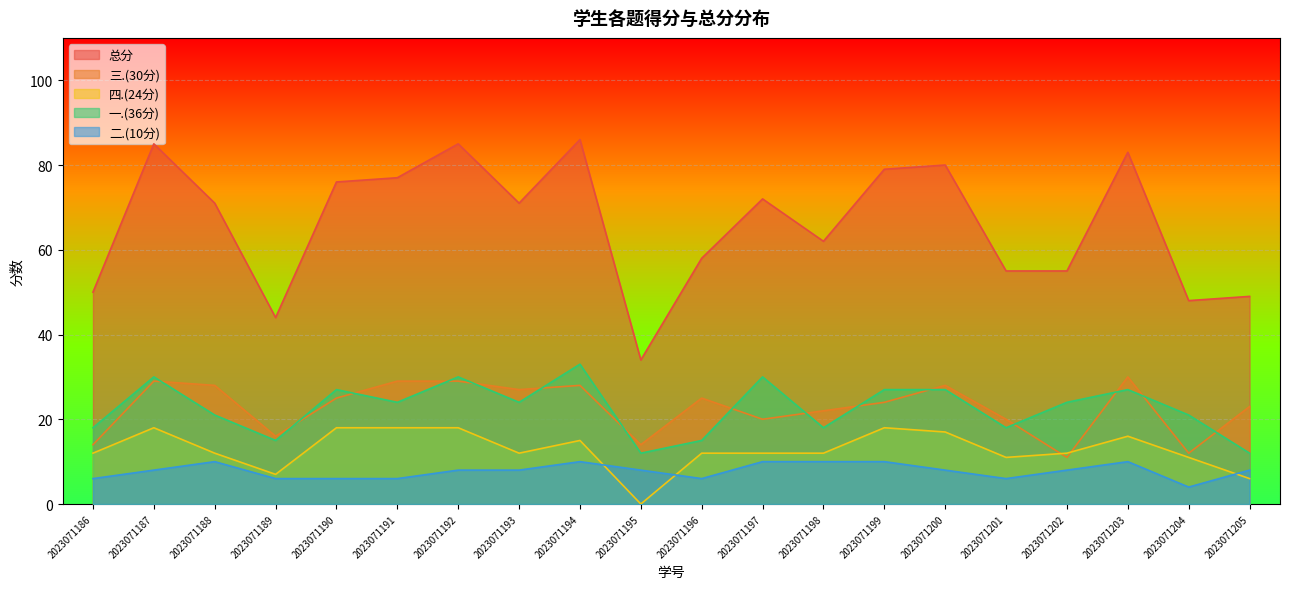

True or false: 三.(30分) and 总分 intersect in this chart.

False